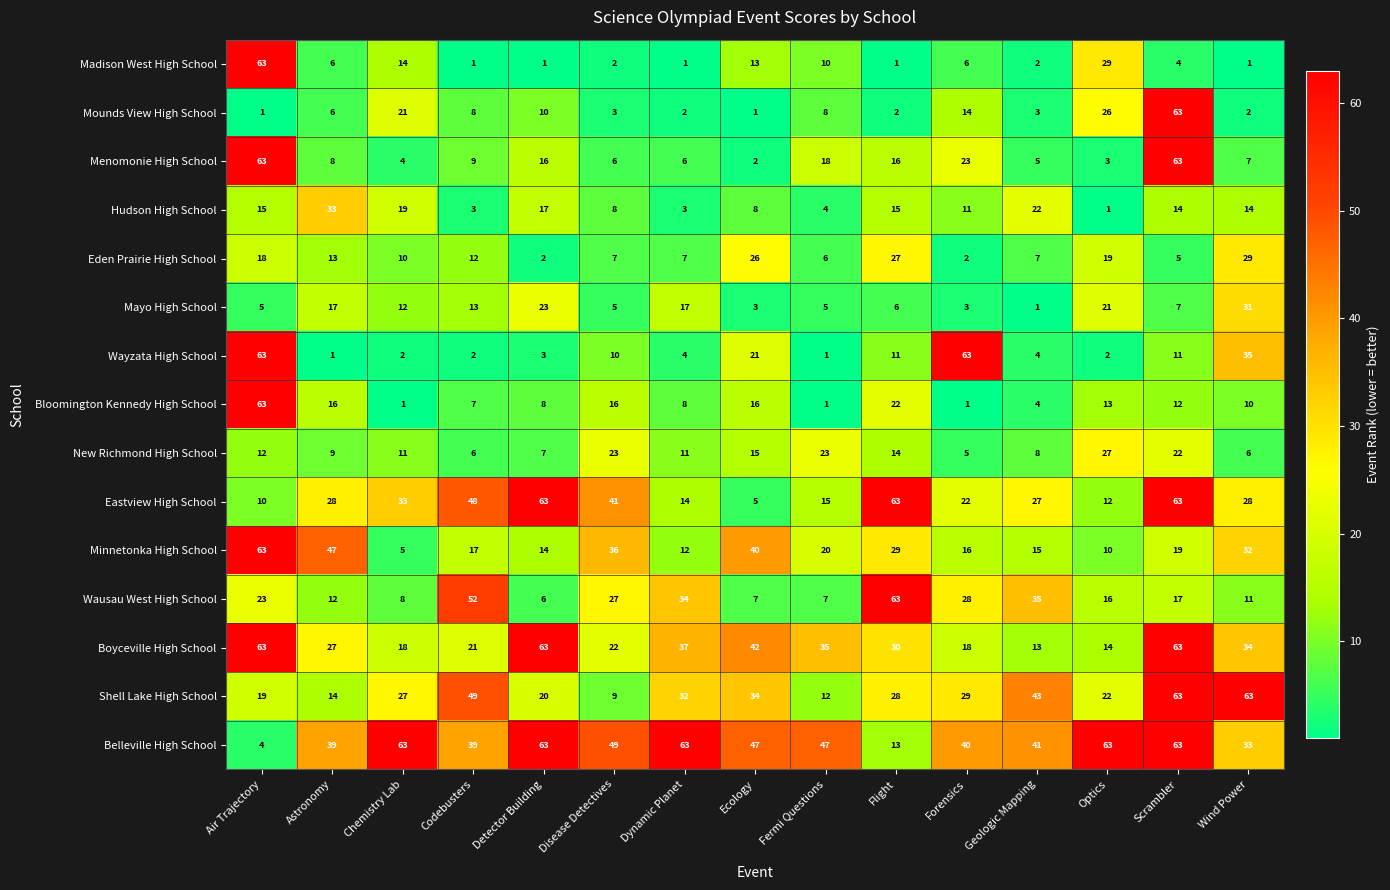

What is the spread (max minus min) of values at Fermi Questions?

46